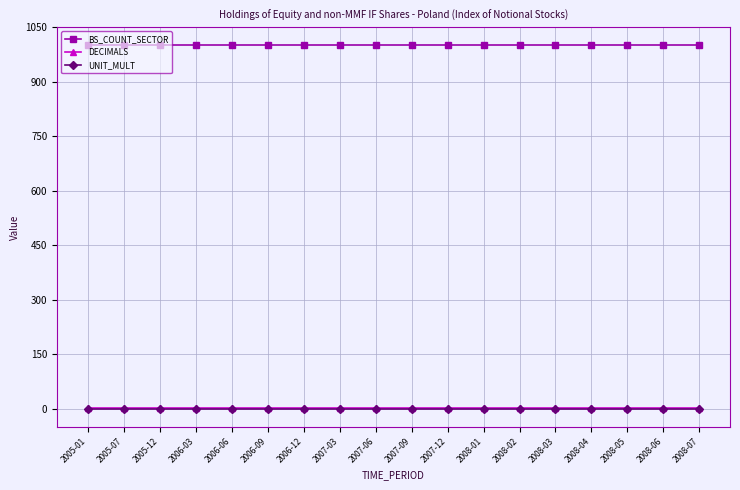

What is the value of the BS_COUNT_SECTOR point at the 11th from the left?

1000